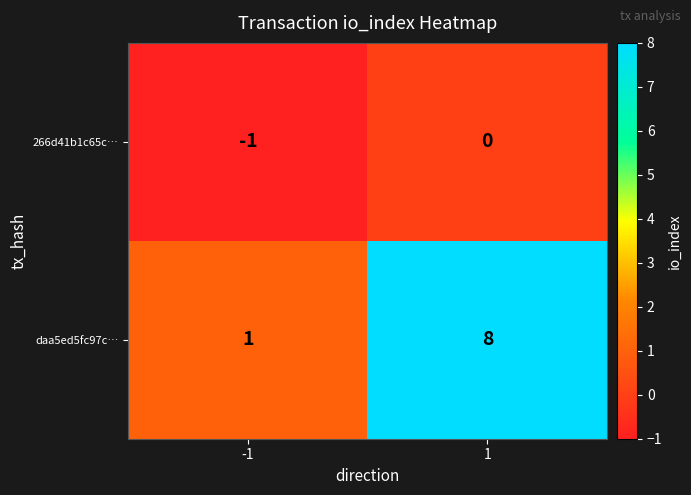

What is the difference between the highest and lowest values at 1?

8